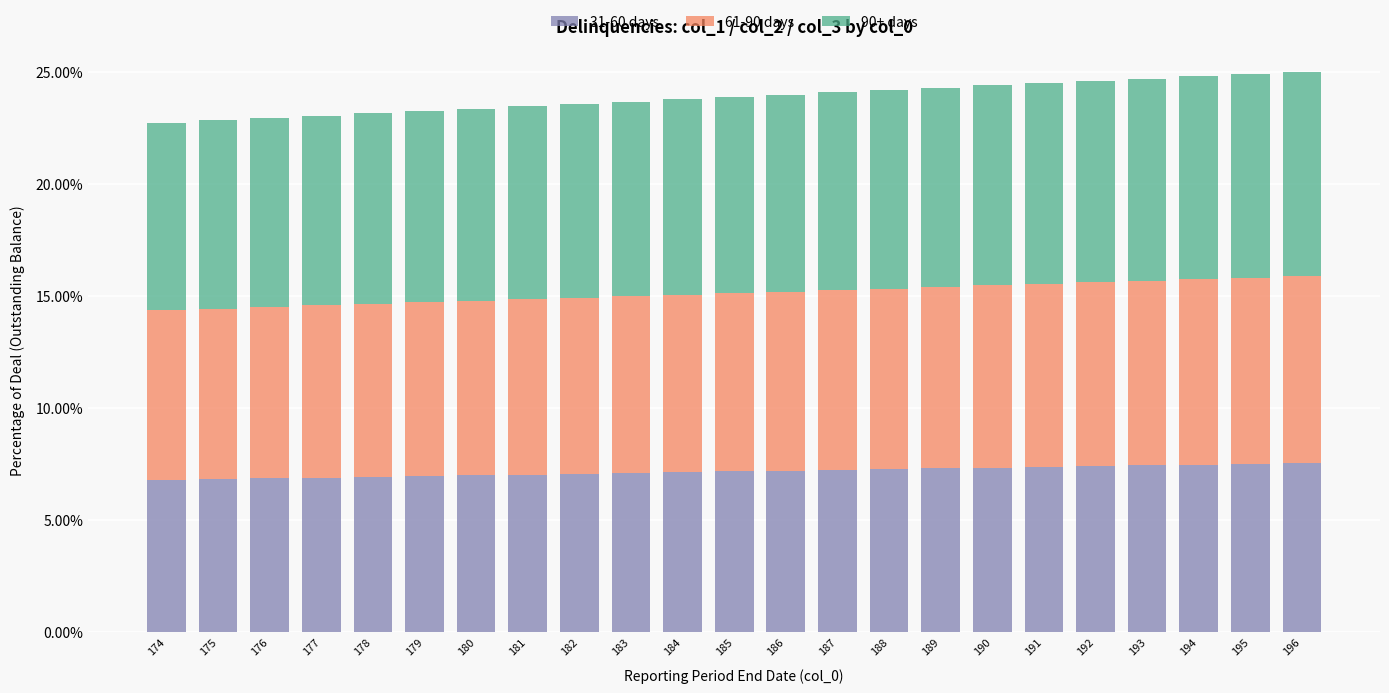

Is it true that 31-60 days equals 0.0 at 184?

False